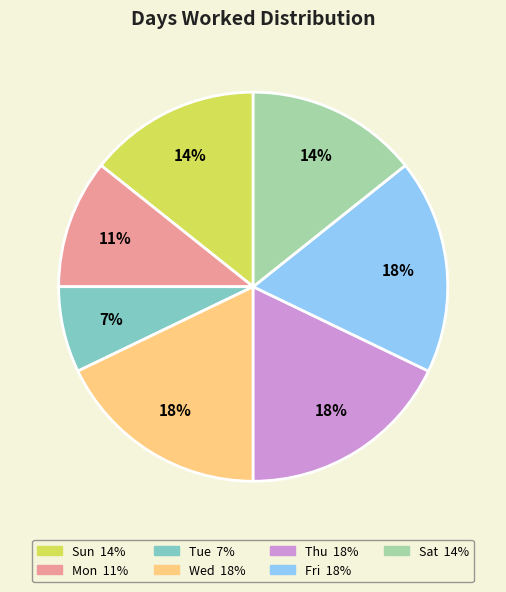

How many segments does this pie chart have?

7